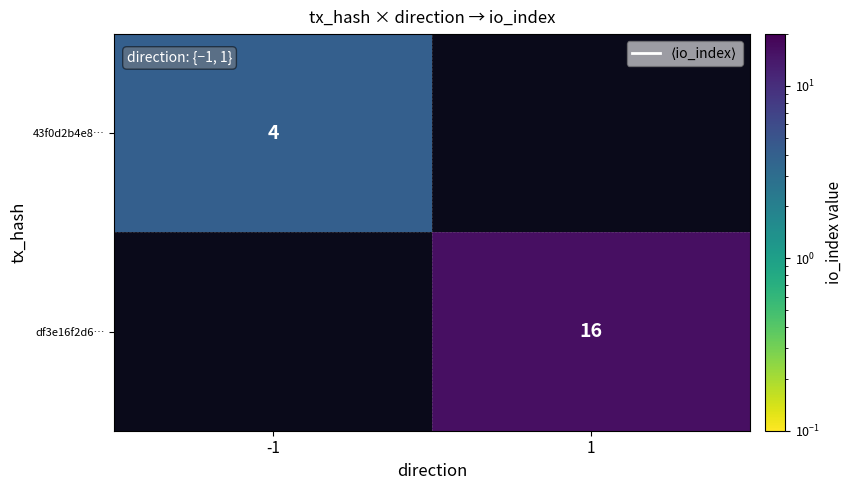

Which category has the highest value across all series?

1